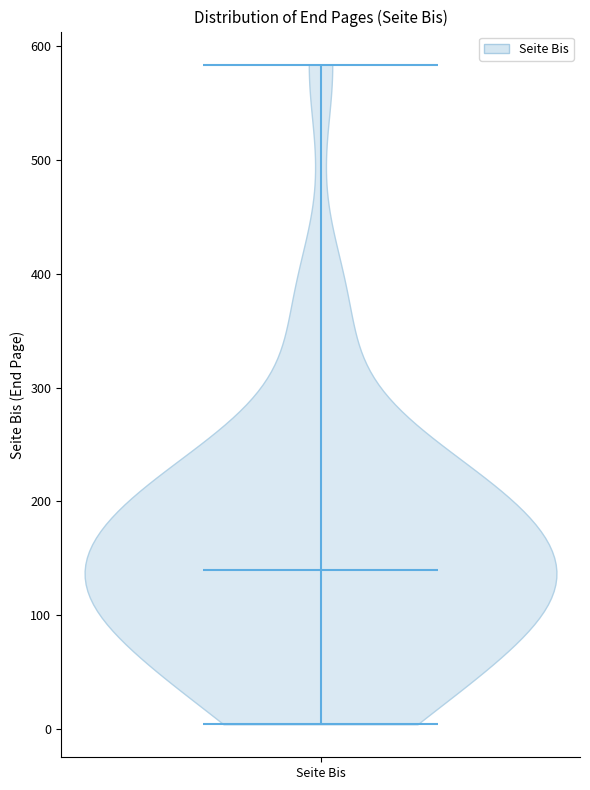

Where does the median line of the violin for Seite Bis sit on the y-axis? The values are not printed on the chart, so give them approximately, as read against the axis.

140